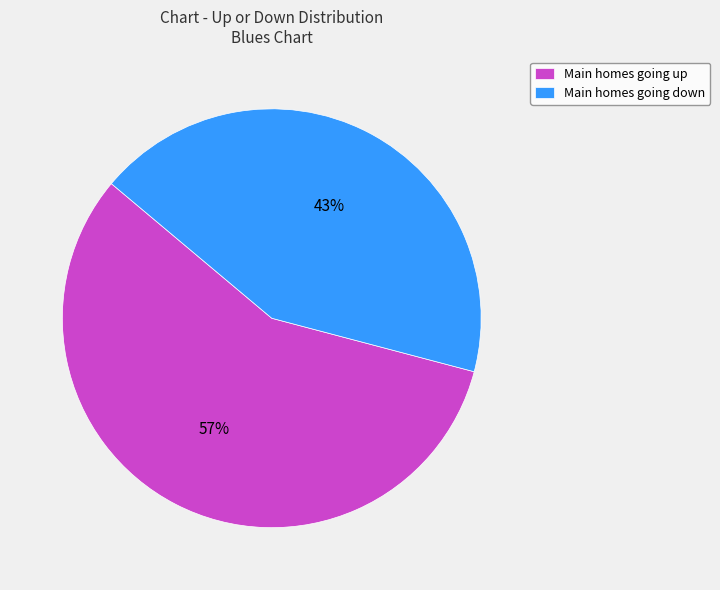

Is there any slice that represents more than half of the pie?

Yes